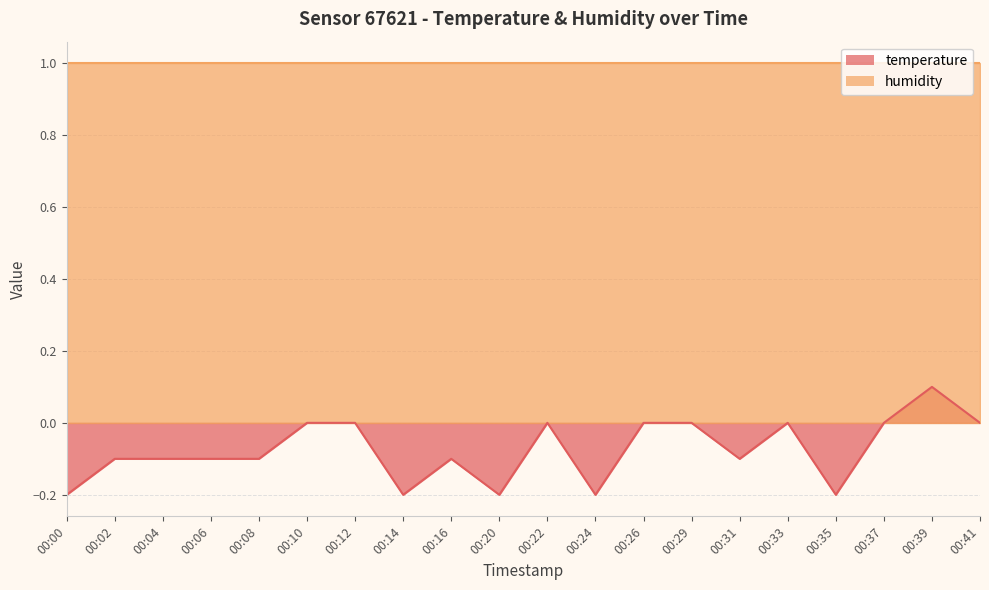

Reading left to right, transcribe all the data shown in this chart.

-0.2	-0.1	-0.1	-0.1	-0.1	0.0	0.0	-0.2	-0.1	-0.2	0.0	-0.2	0.0	0.0	-0.1	0.0	-0.2	0.0	0.1	0.0